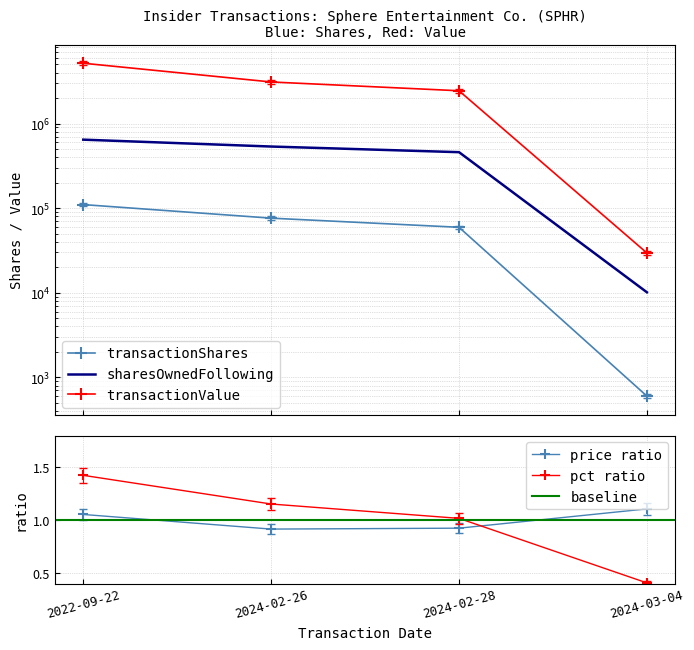

Is this an area chart (filled region under the line)?

No